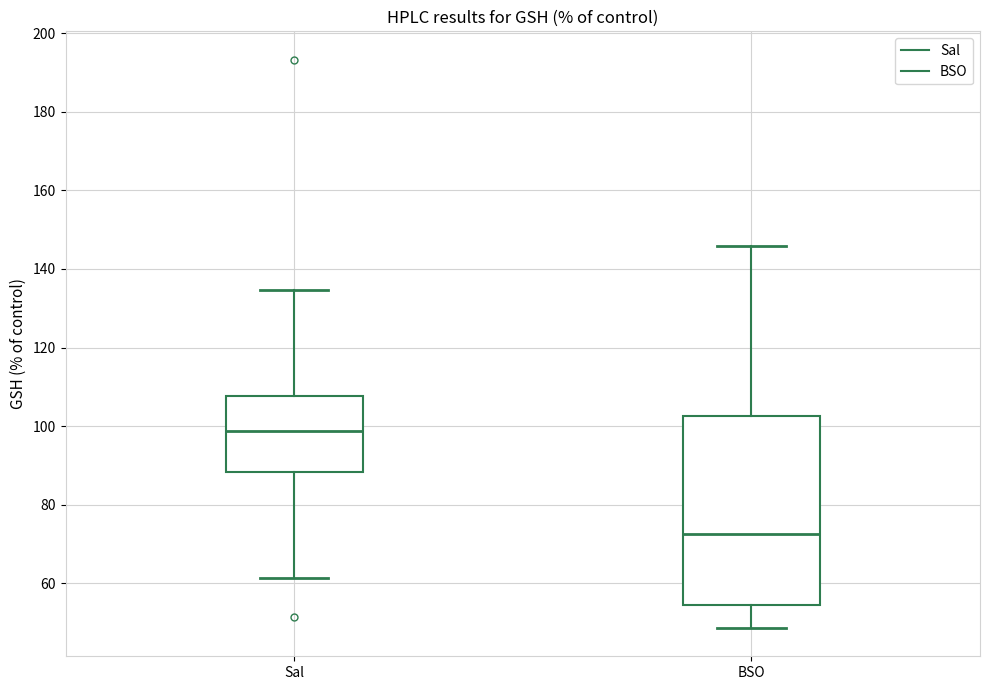

Which box's median line is the lowest?

BSO